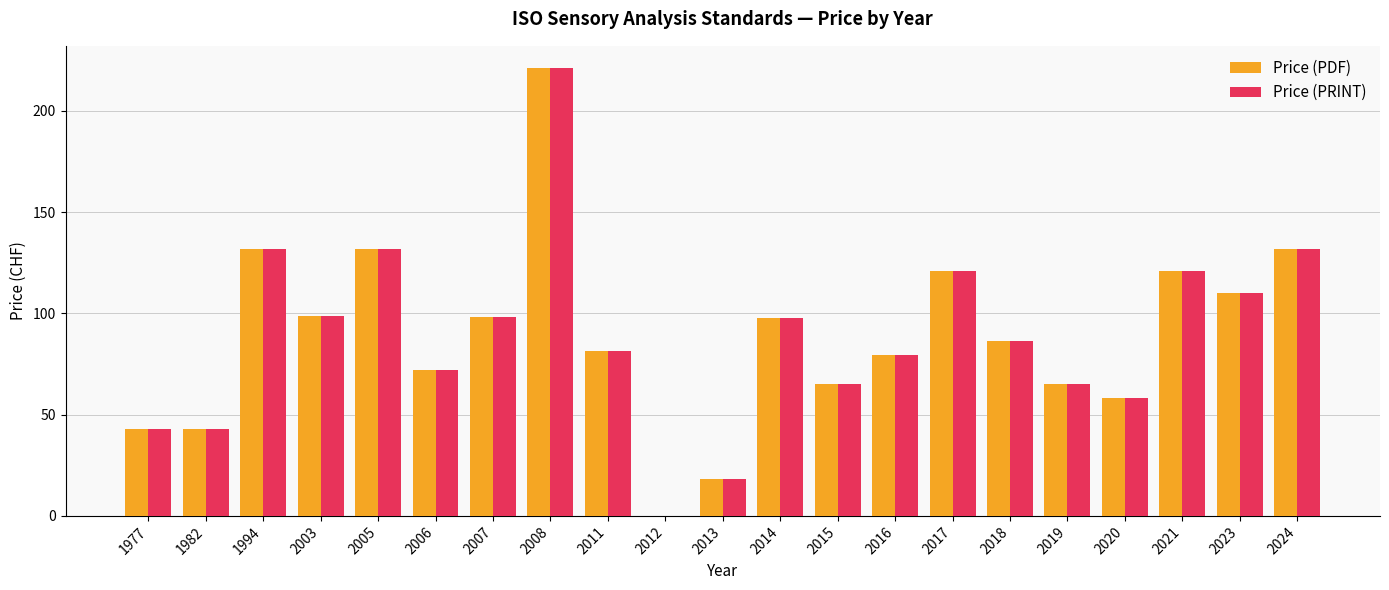

Which category has the highest value in the Price (PRINT) series?

2008